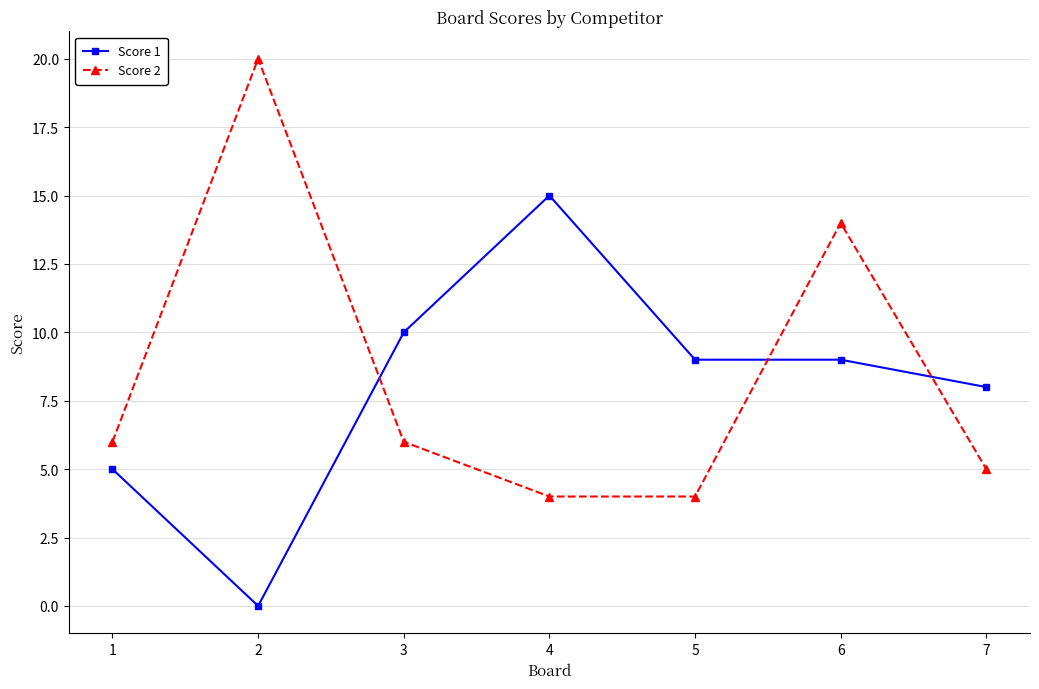

What is the total value across all series at 5?

13